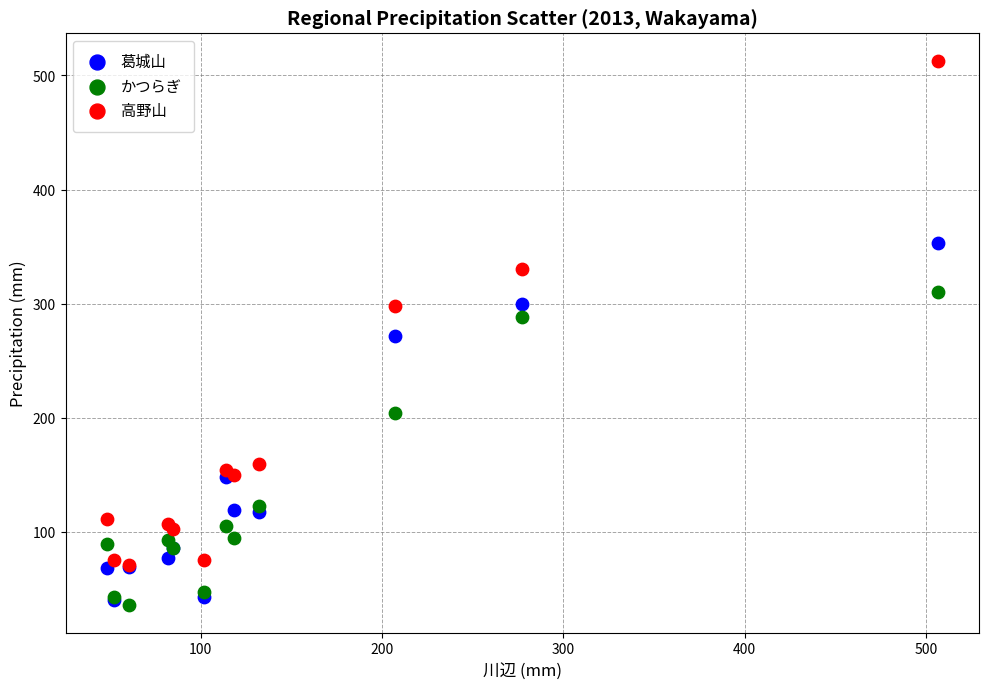

Which series has the widest spread of Y values?

高野山